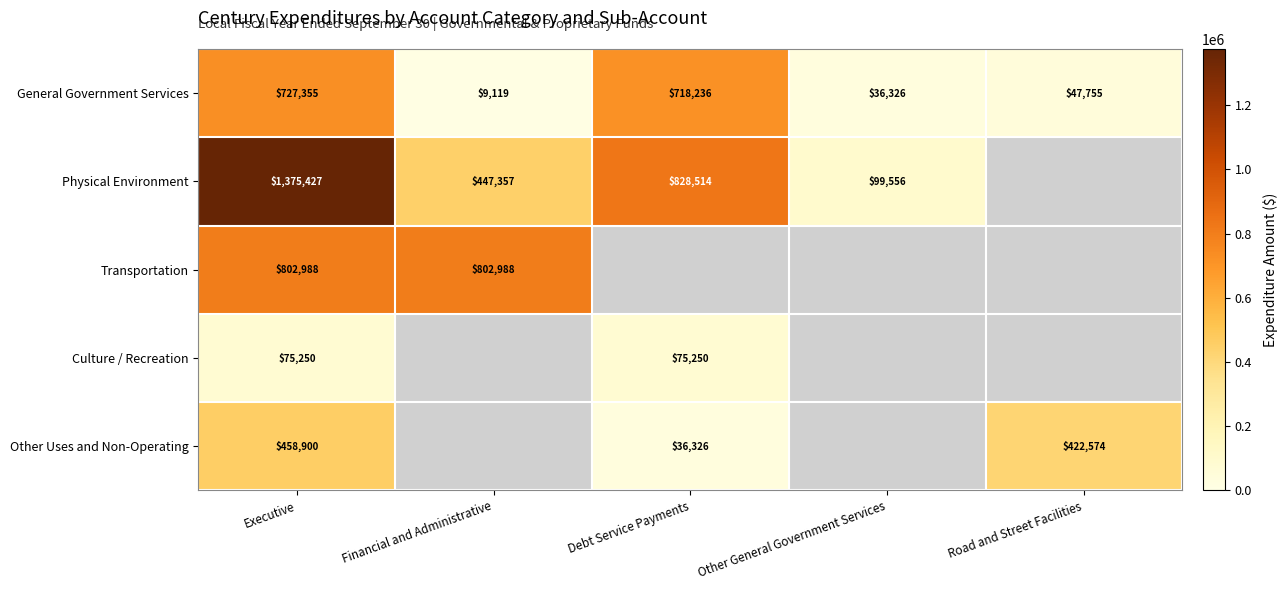

Where is General Government Services nearest to the value 368237?

Road and Street Facilities